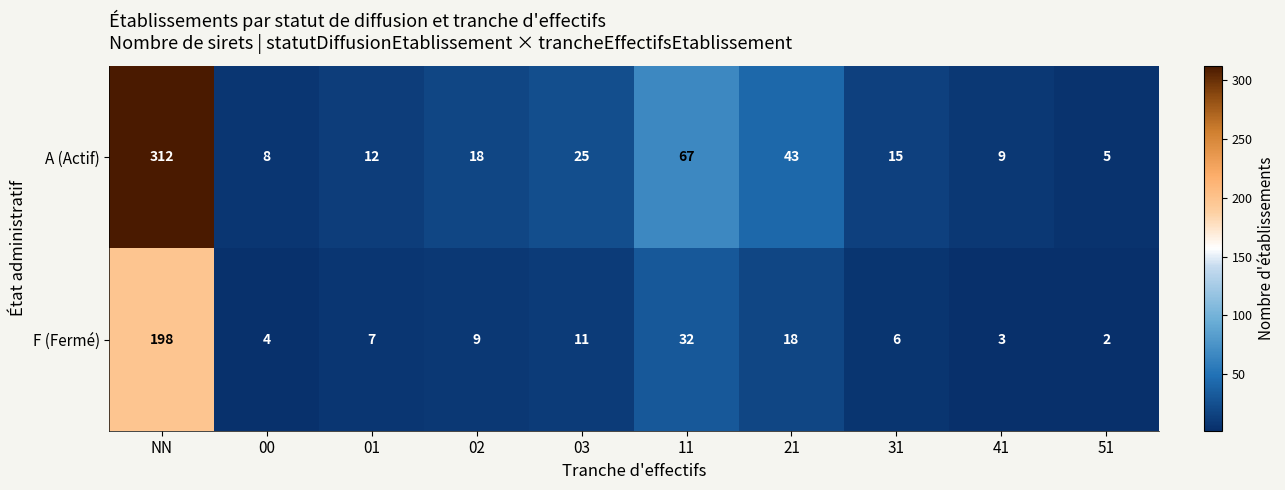

Rank the series by their average value, from lowest to highest.

F (Fermé), A (Actif)